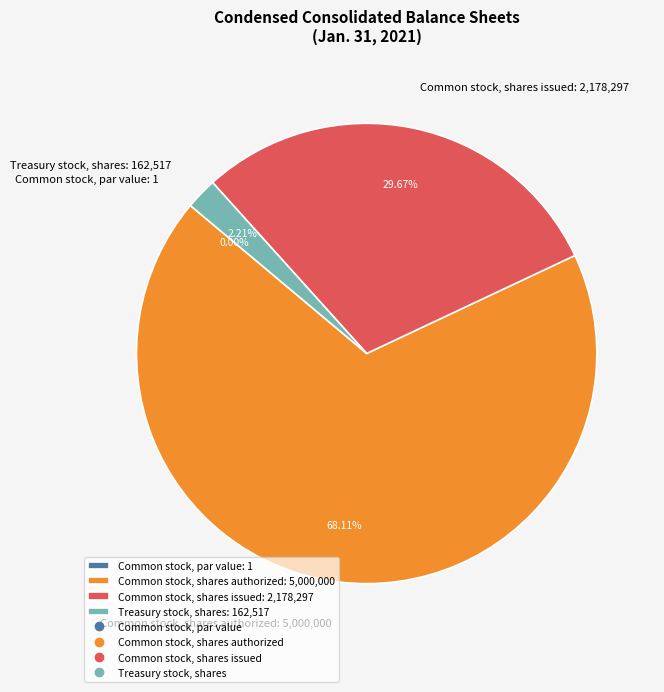

What percentage is the Common stock, shares authorized slice, to the nearest percent?

68%